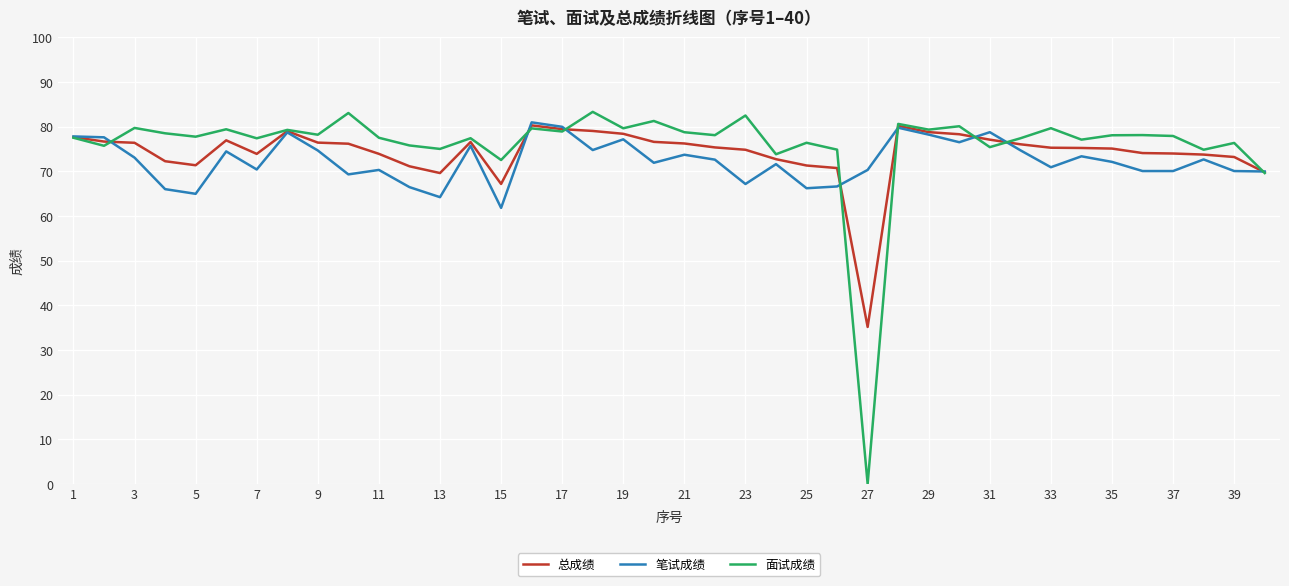

At how many categories does at least one series exceed 29?

40